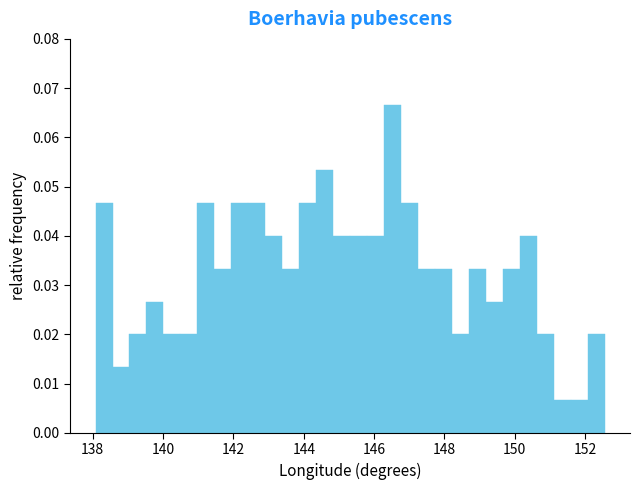

Around what value on the x-axis is the tallest bar? Give the approximate position of its centre, as read against the axis.

146.6